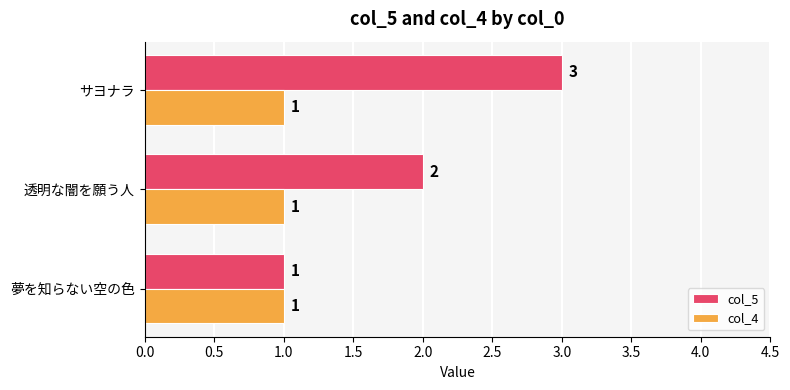

Which series has the widest spread of values?

col_5